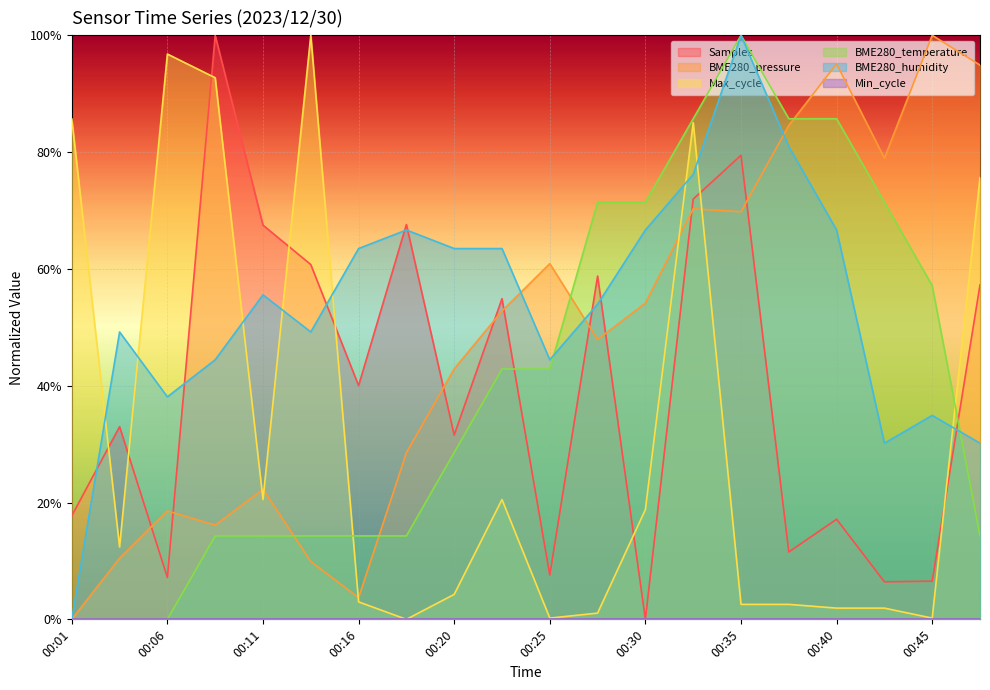

Does the chart display data point markers on the line(s)?

No